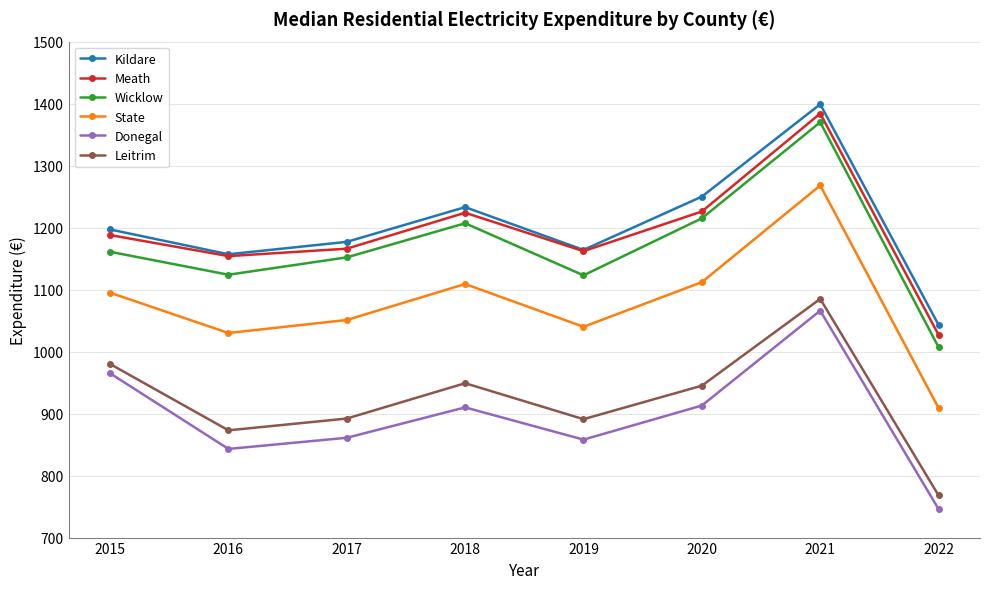

True or false: Meath and Leitrim intersect in this chart.

False